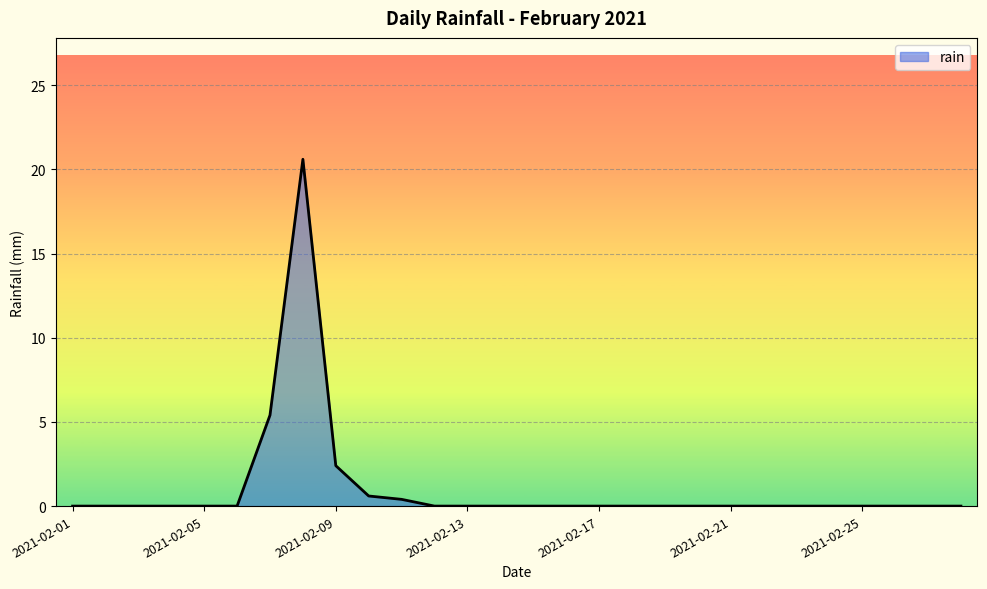

What is the greatest value displayed?

20.6